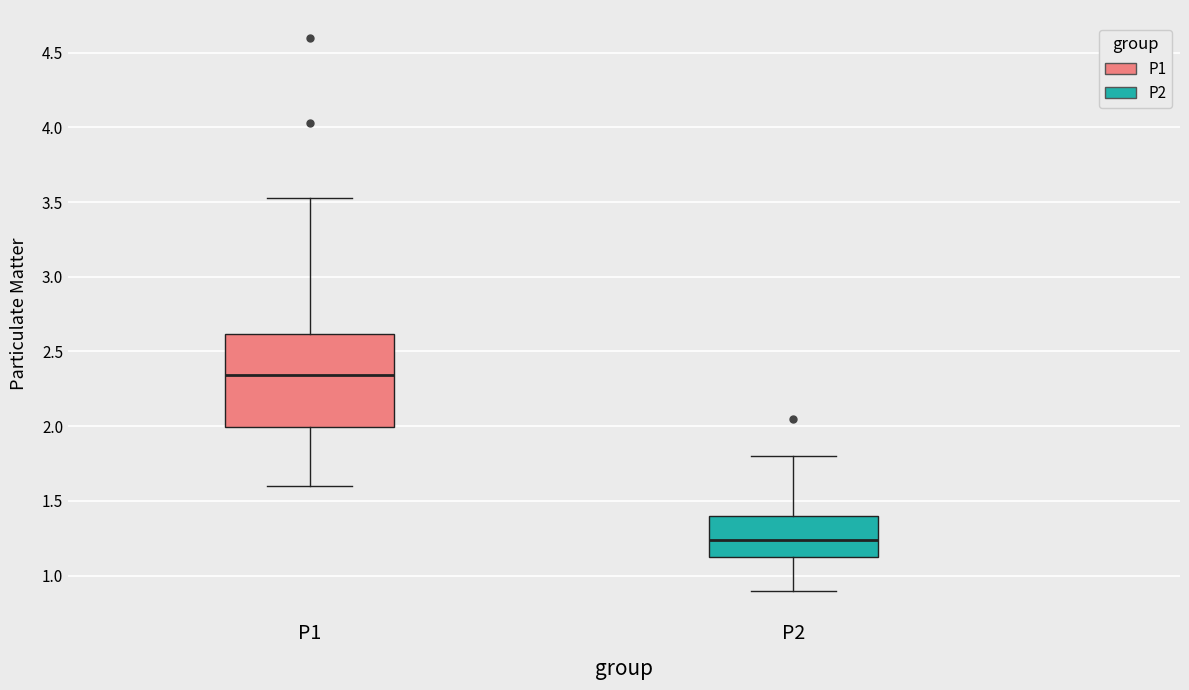

Reading left to right, read every box against the y-axis: the position of its median line, the range the box covers, and the ends of its whiskers. The values are not printed on the chart, so give them approximately, as read against the axis.

P1: median 2.35, box 2.00 to 2.60, whiskers 1.60 to 3.55
P2: median 1.25, box 1.10 to 1.40, whiskers 0.90 to 1.80